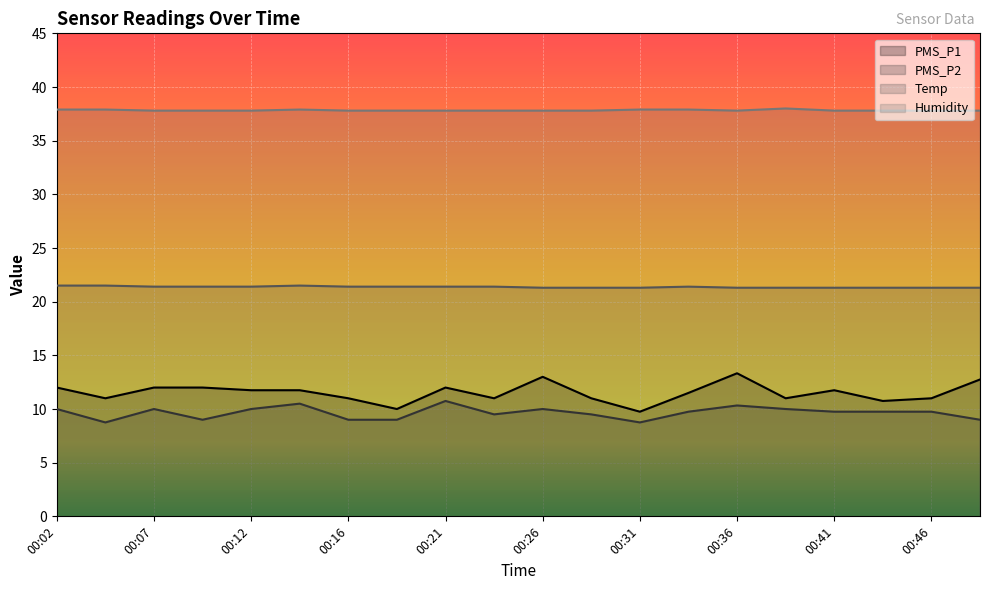

Where is the first local maximum for Temp?

00:14